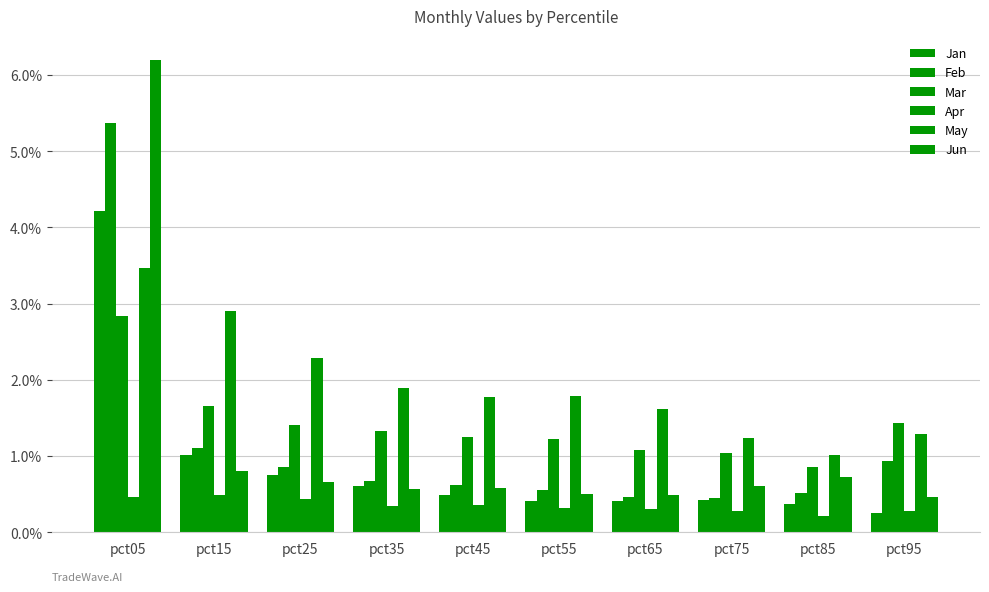

How many data points does each series have?

10